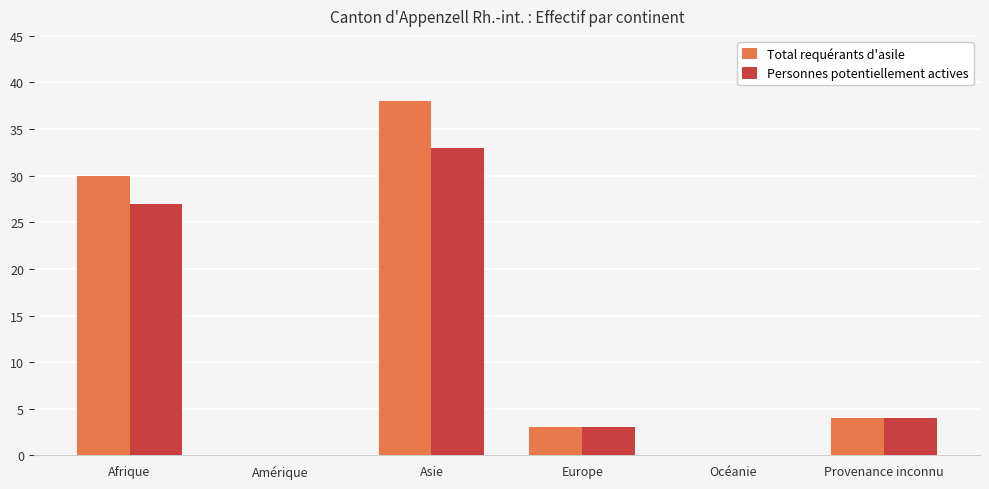

At which label does Total requérants d'asile first exceed 4?

Afrique